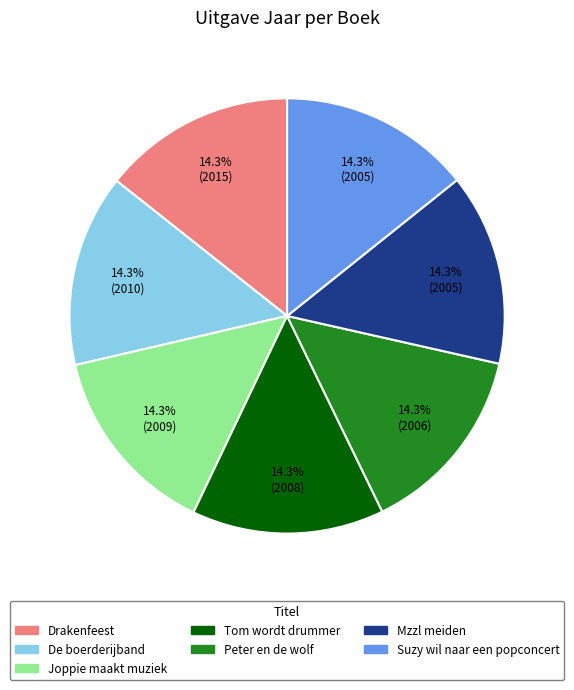

How many segments does this pie chart have?

7